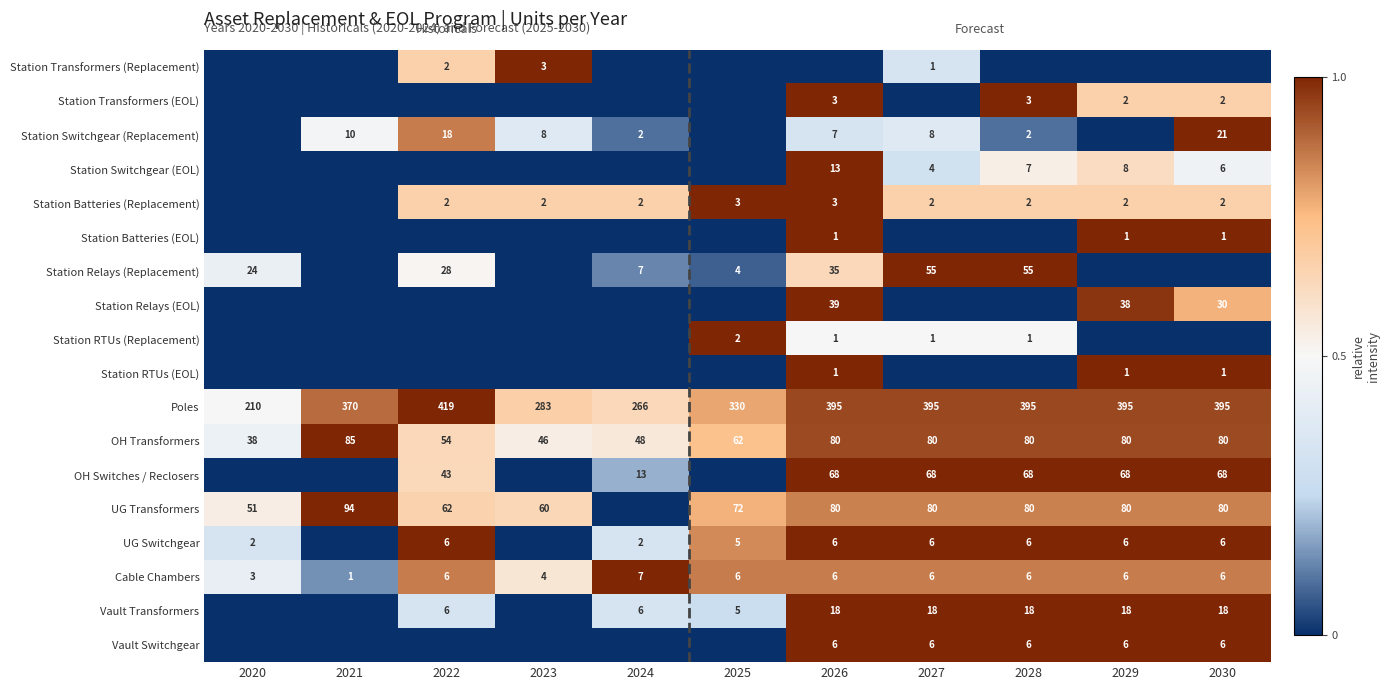

What is the difference between the maximum and minimum values in the OH Transformers series?

47